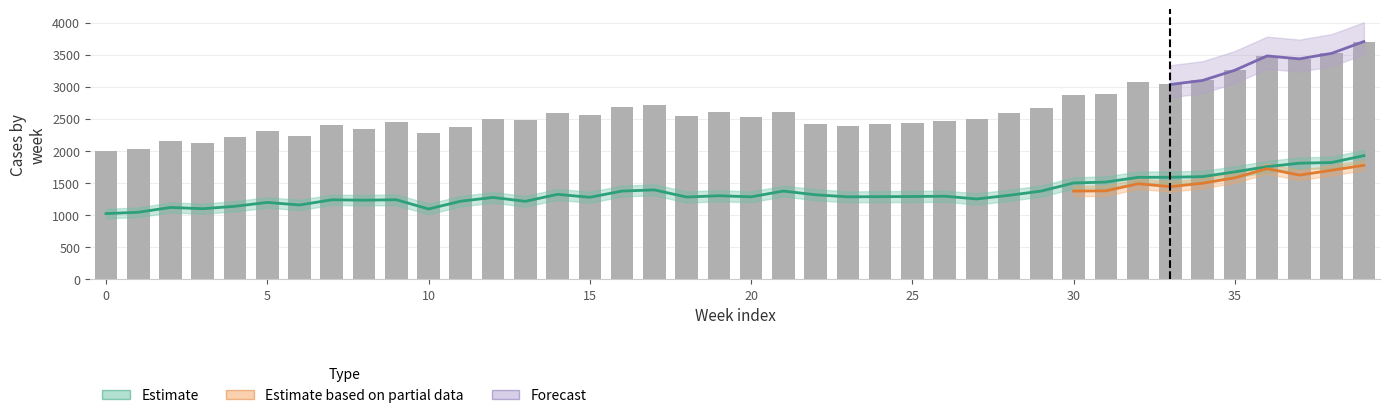

Are the bars grouped side by side (vs. stacked)?

Yes